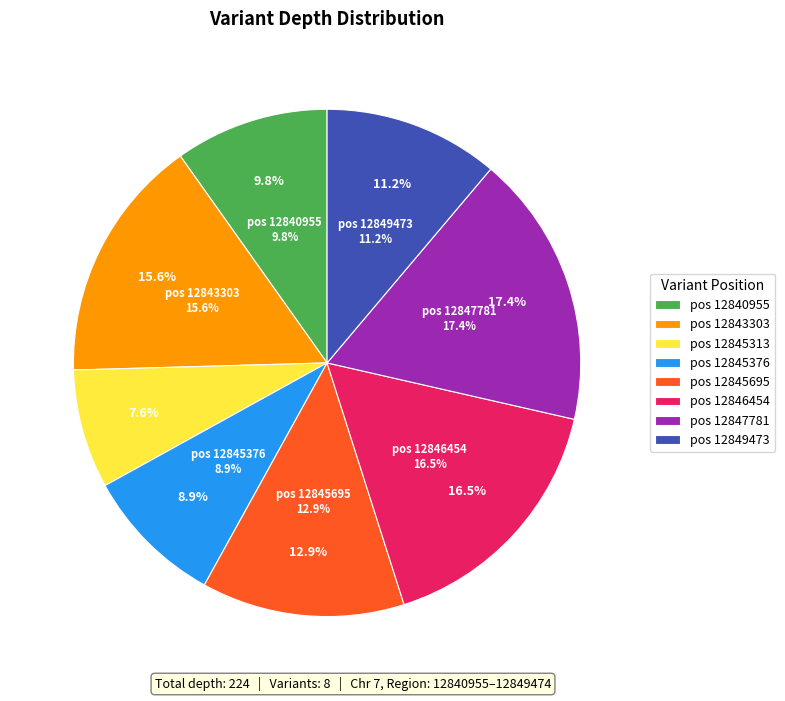

What percentage is the 12849473 slice, to the nearest percent?

11%